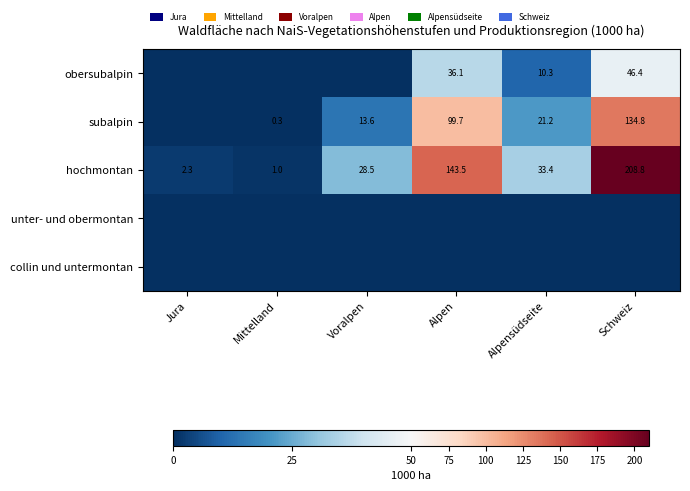

What is the average value of the hochmontan series?

69.6